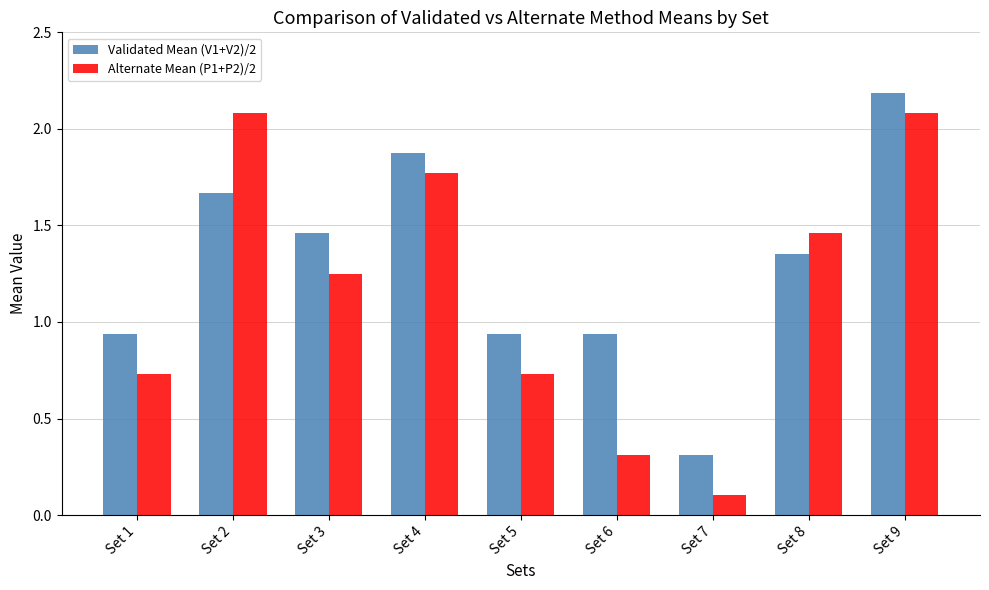

What is the sum of all Validated Mean (V1+V2)/2 values?

11.7